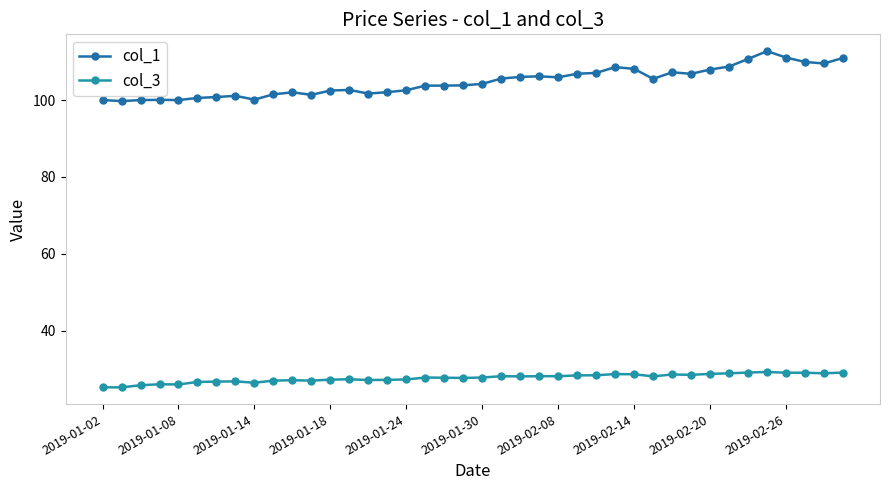

How many lines are shown in the chart?

2